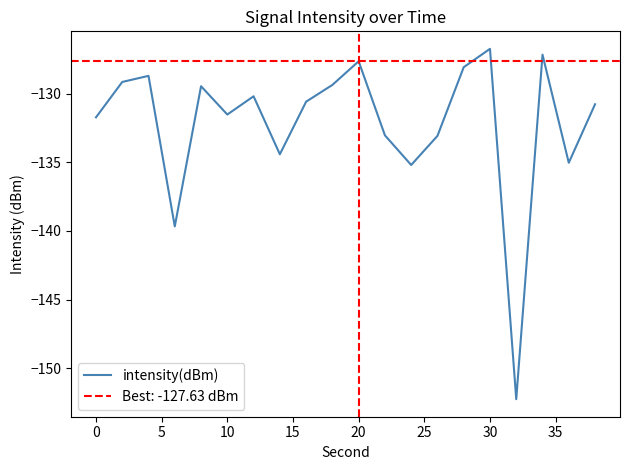

What is the maximum value for intensity(dBm)?

-126.7